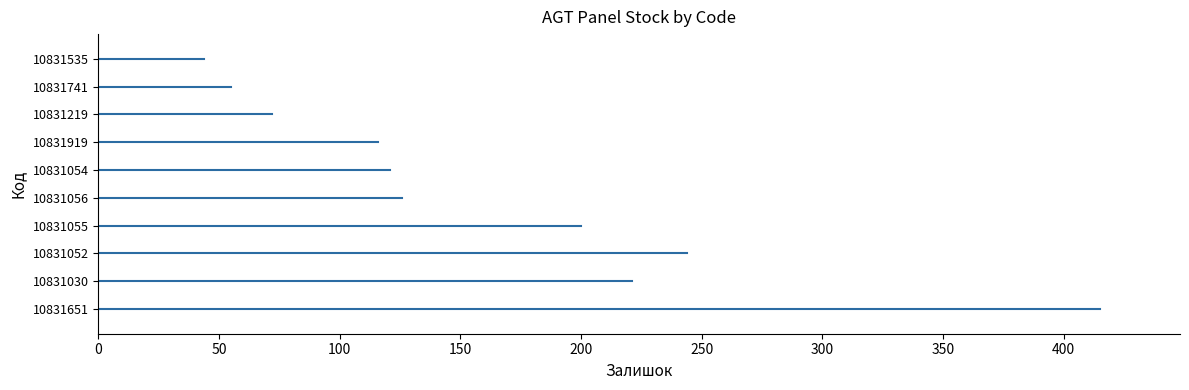

At which category does the chart reach its minimum across all series?

10831535